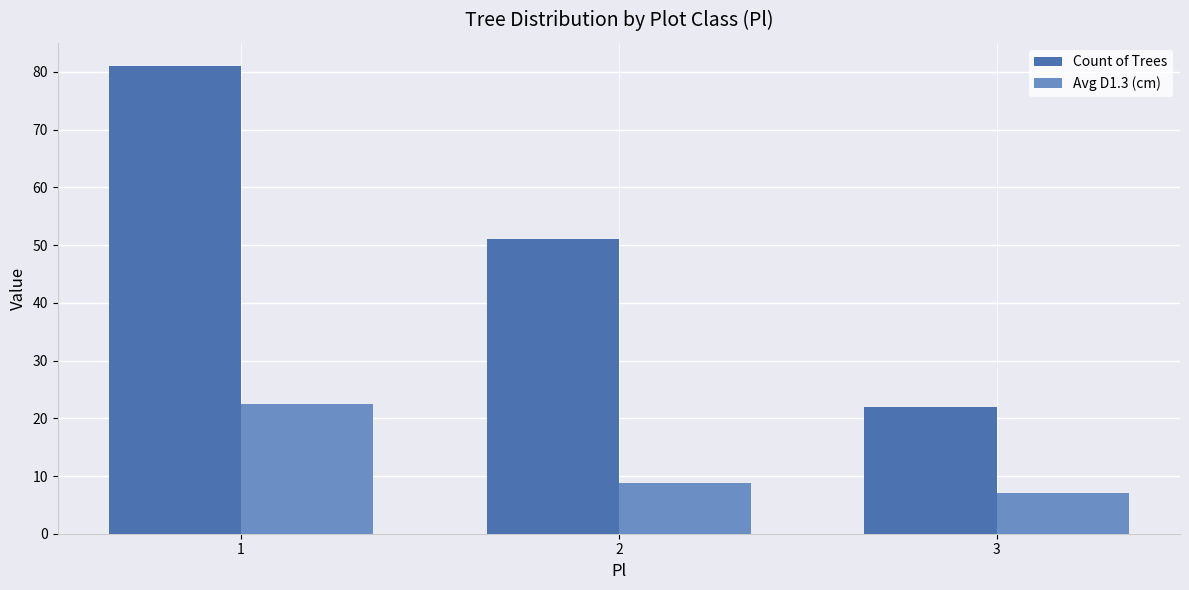

What is the sum of the Count of Trees values at 1 and 3?

103.0